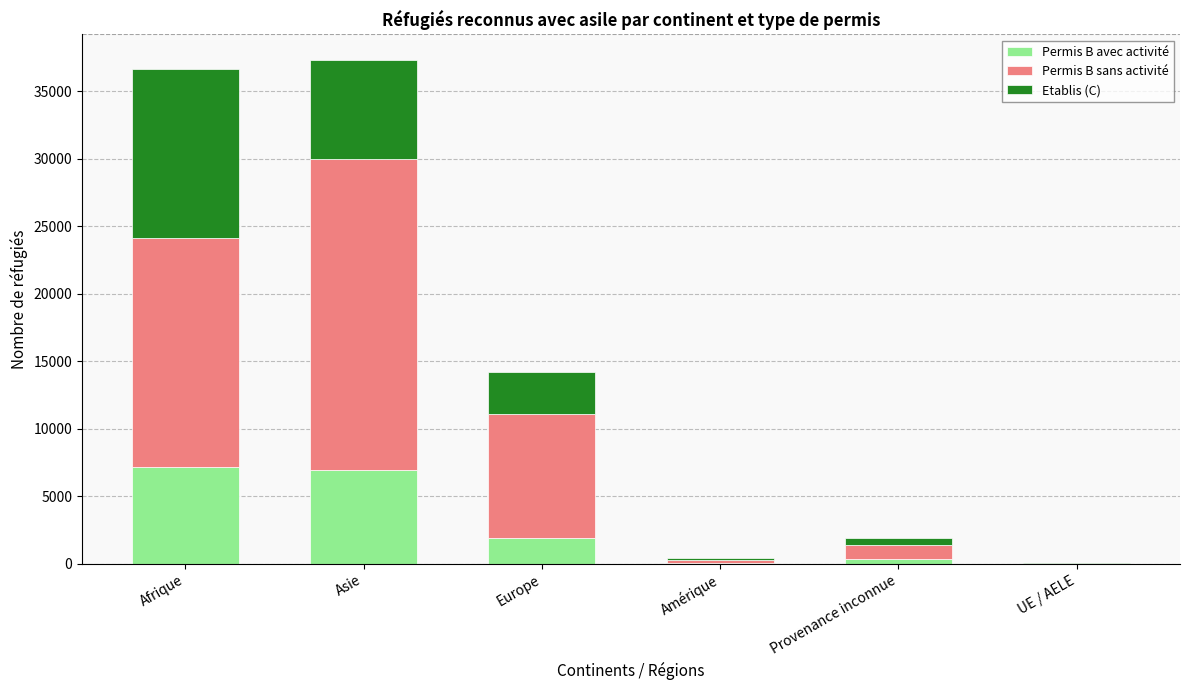

What is the total value across all series at Amérique?

429